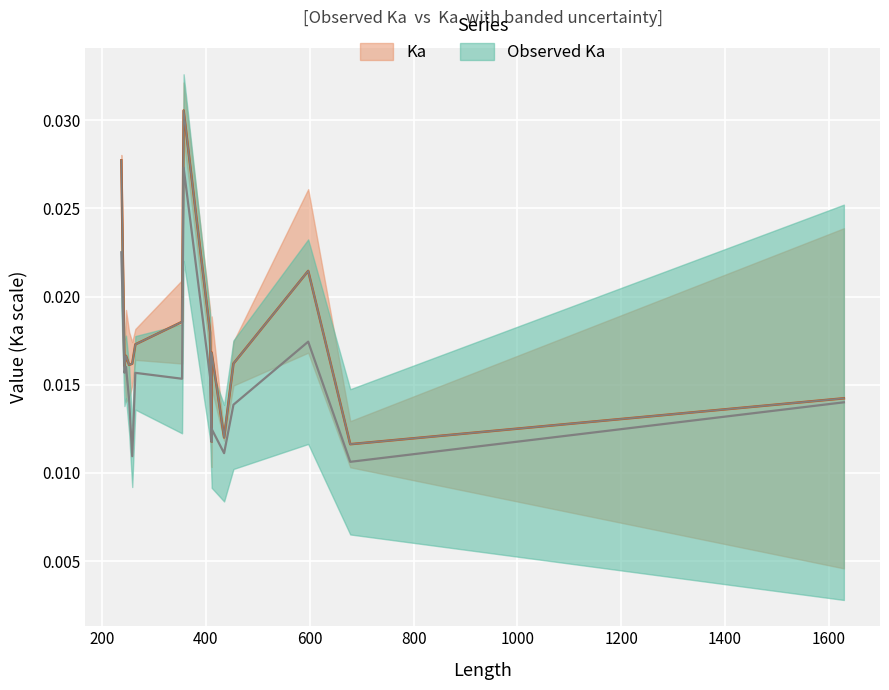

Which category has the lowest value across all series?

678